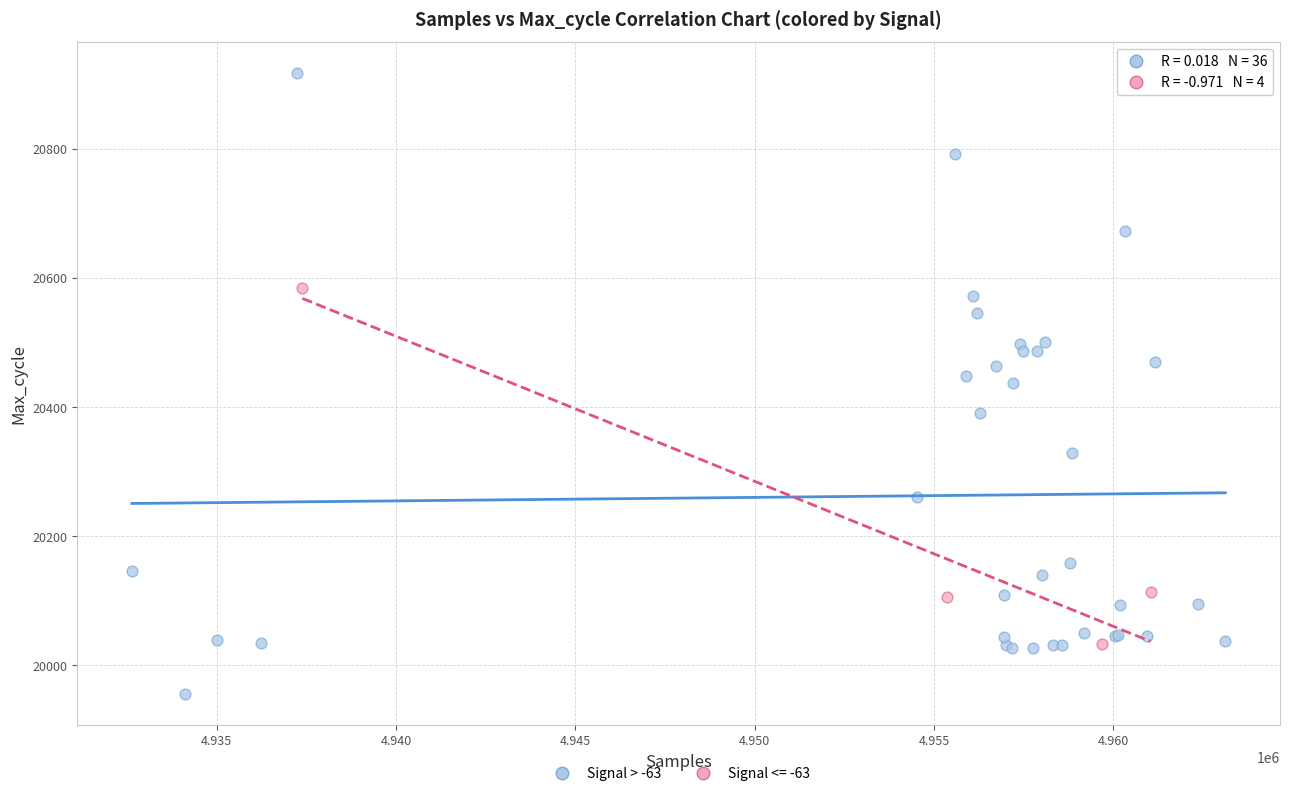

Which series reaches the maximum Y coordinate?

Signal > -63